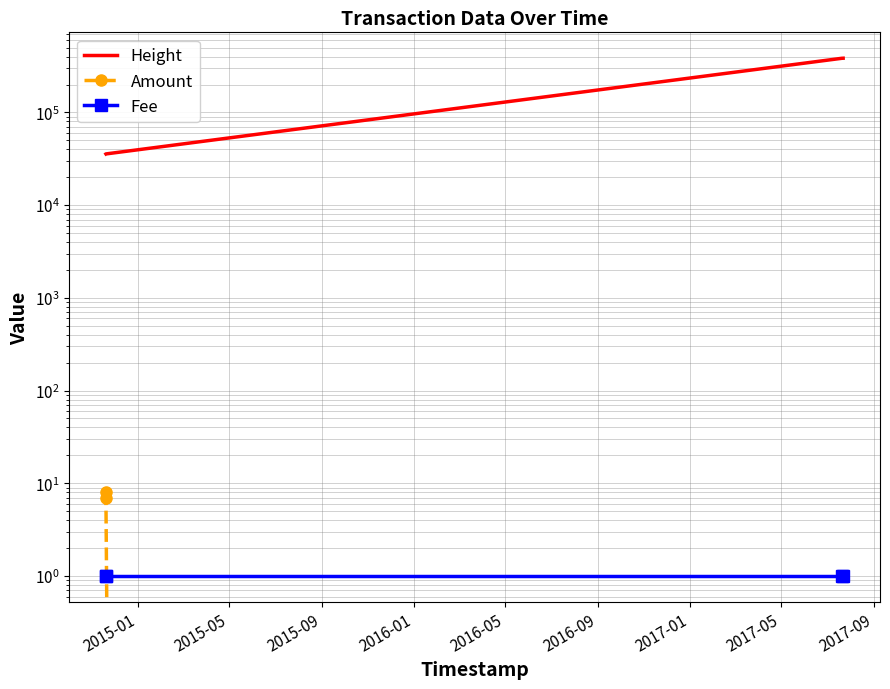

Which series has the widest spread of values?

Height